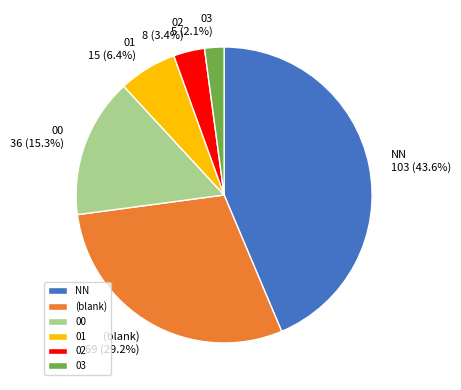

Is the sum of 00 and 03 greater than half?

No